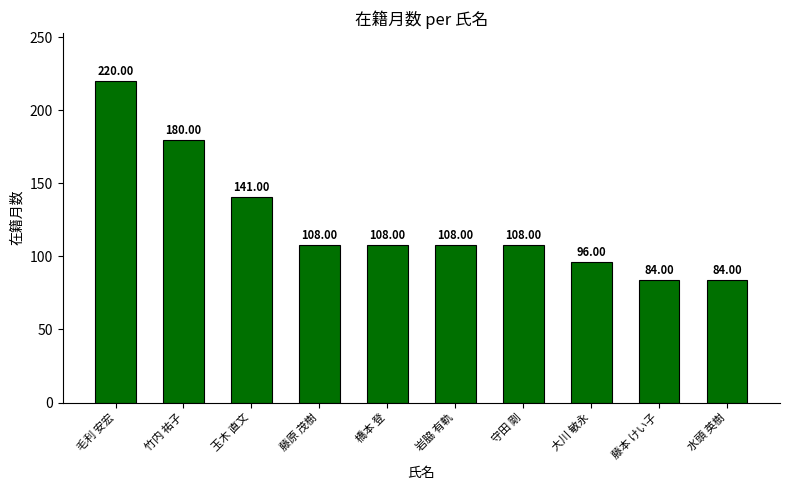

What is the label of the 5th bar from the left?

橋本 登